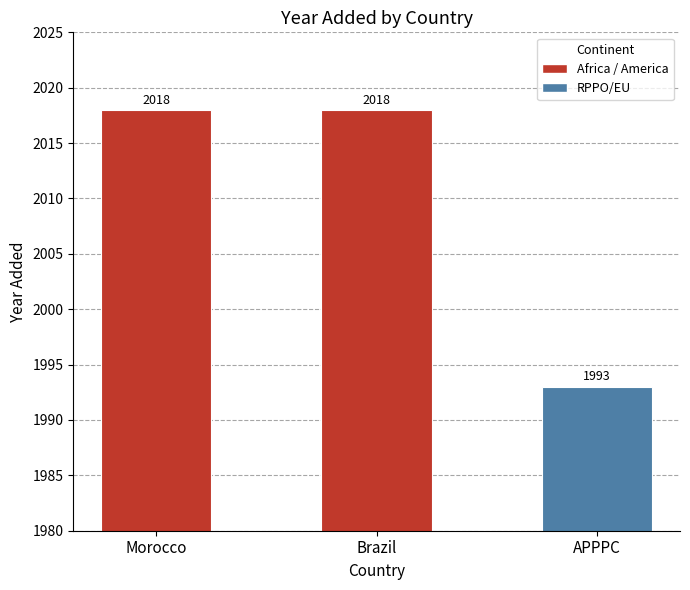

What is the change in value from Brazil to APPPC?

-25